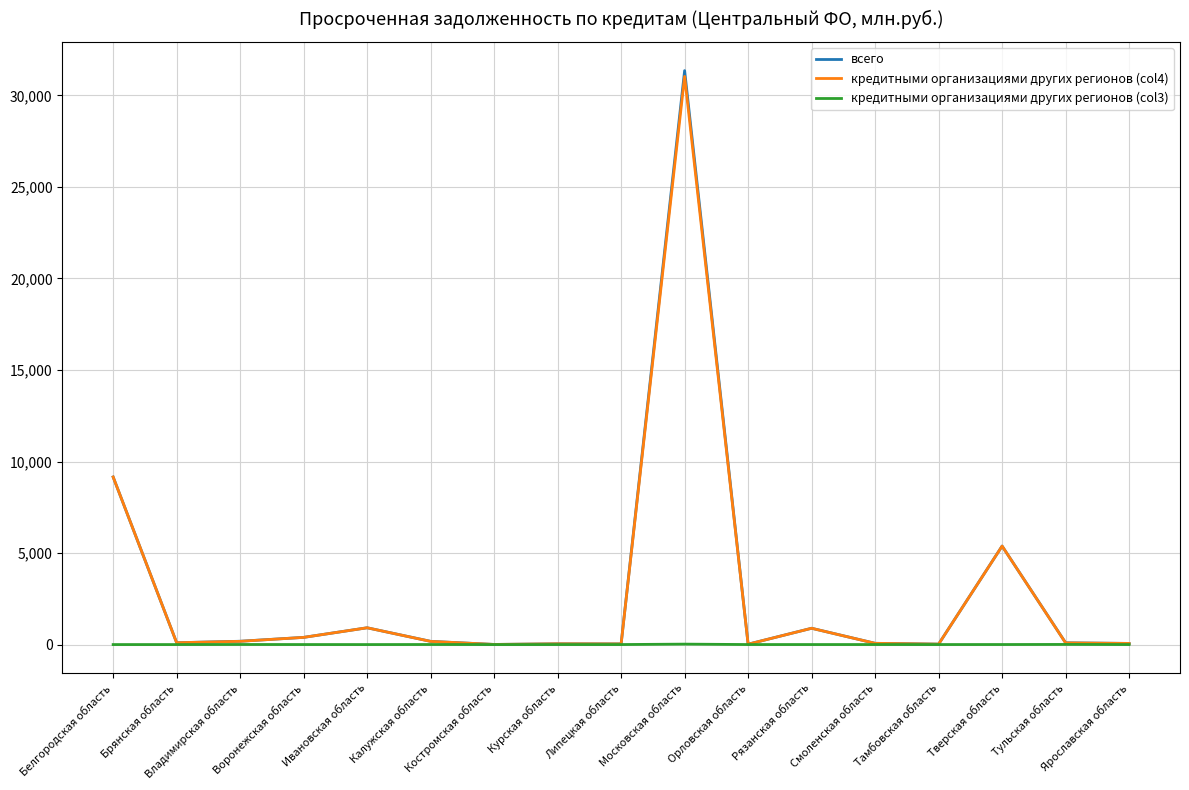

Is this an area chart (filled region under the line)?

No